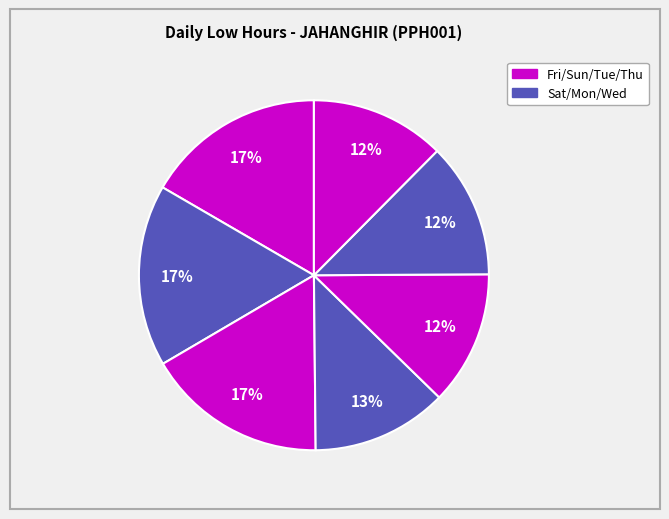

Count the number of slices in the pie.

7